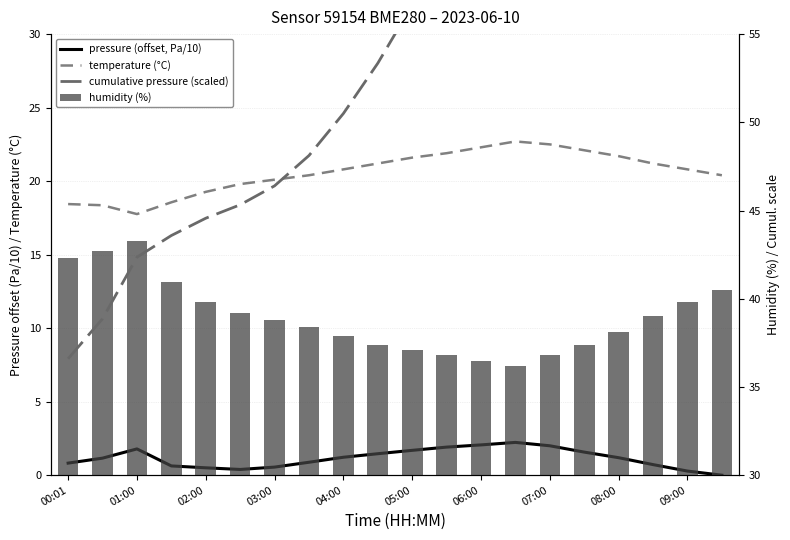

Which series changed the most between 05:00 and 17?

cumulative pressure (scaled)